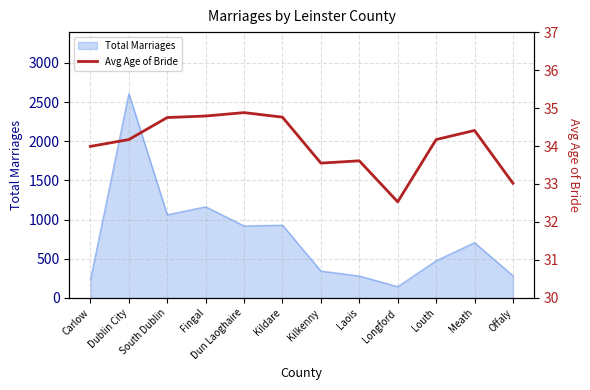

The Total Marriages series shows 2611 at Dublin City. True or false?

True